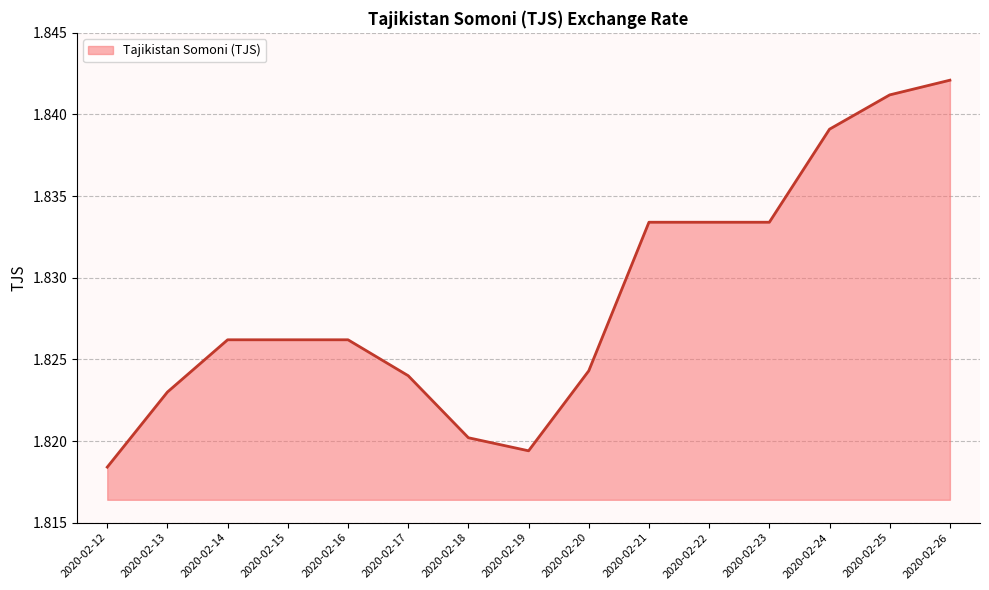

At which category does the chart reach its minimum across all series?

2020-02-12